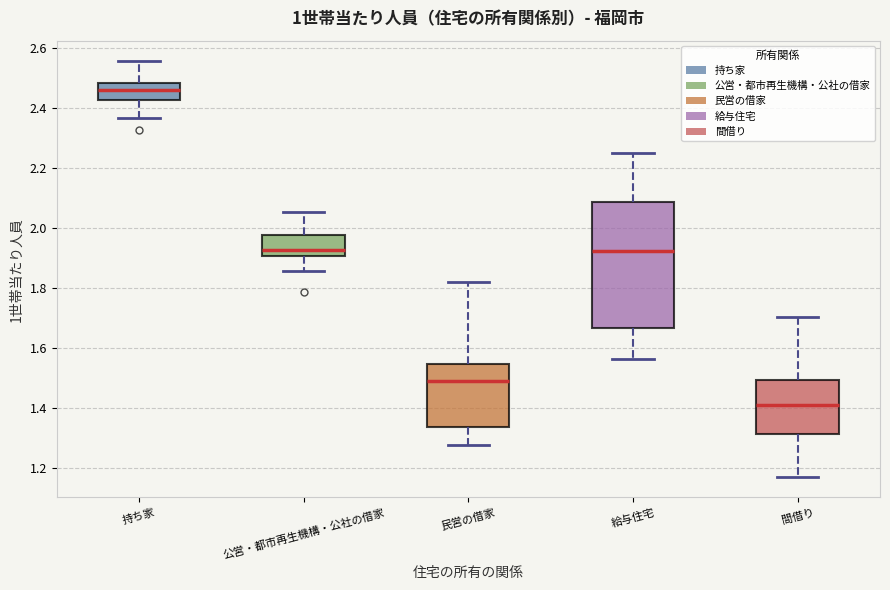

Which box's median line is the highest?

持ち家